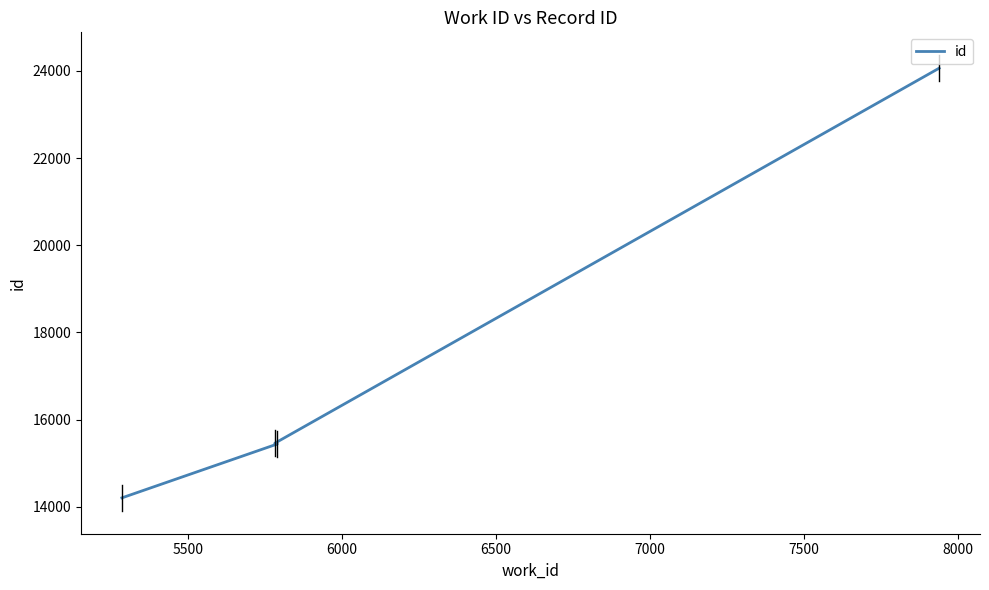

What is the difference between the maximum and minimum values?

9862